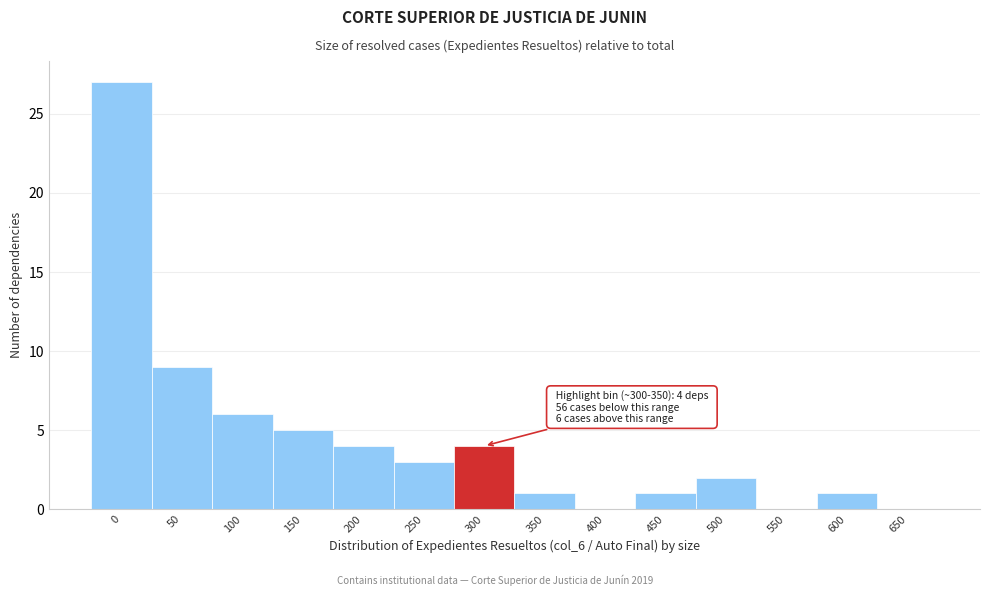

True or false: the data shows 2 at 300.

False